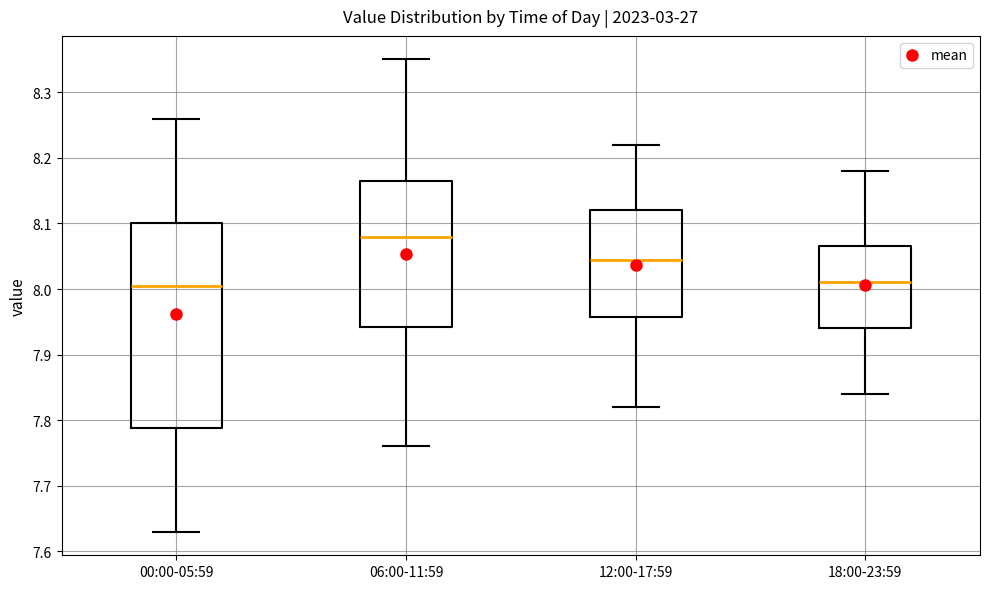

Where is the lower edge of the box for 06:00-11:59 on the y-axis? The values are not printed on the chart, so give them approximately, as read against the axis.

7.94